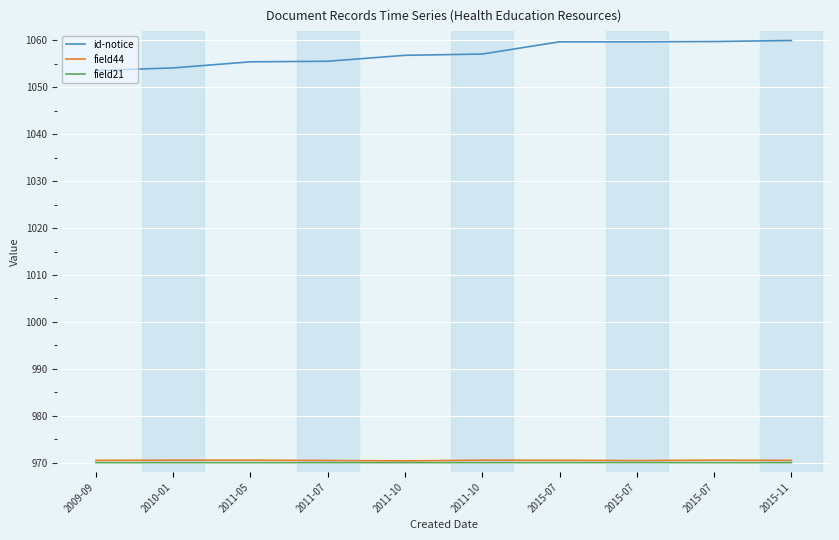

Is the value of field44 at 2010-01 greater than the value of id-notice at 2015-11?

No